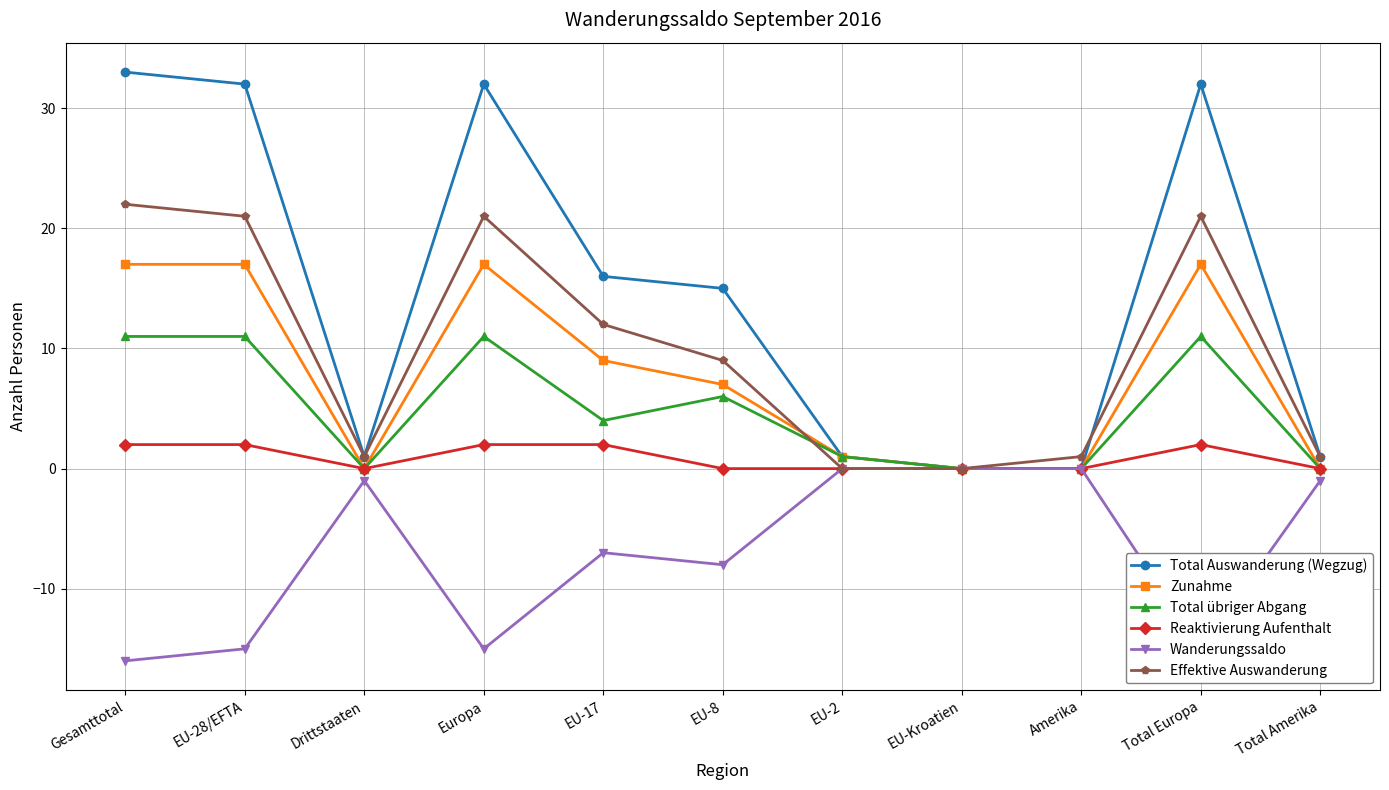

Does the chart display data point markers on the line(s)?

Yes